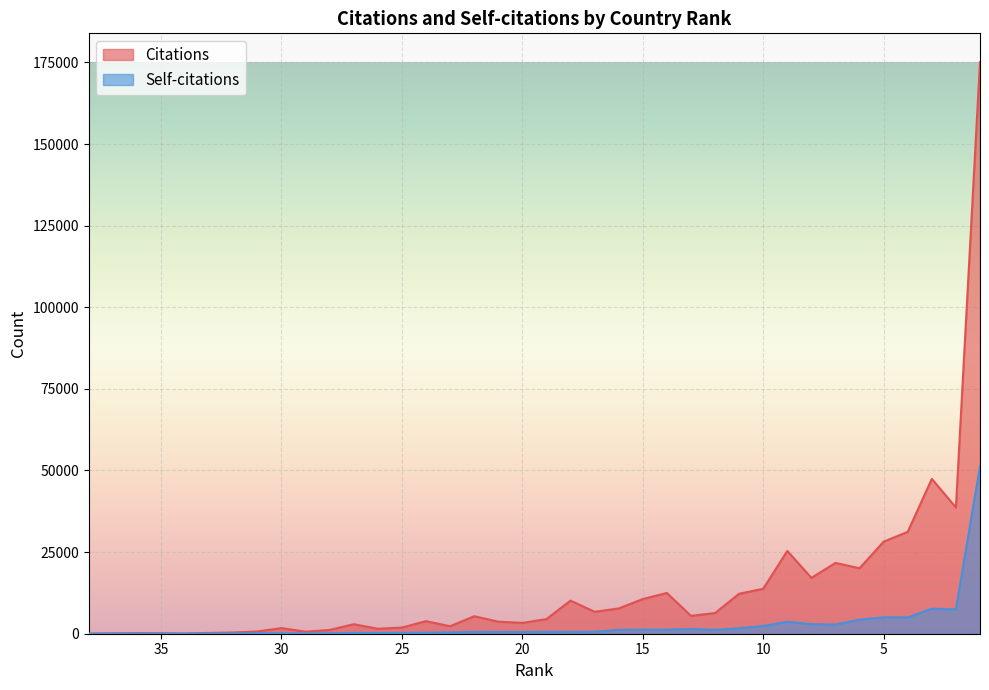

What is the value of the Self-citations point at the 35th from the left?

4997